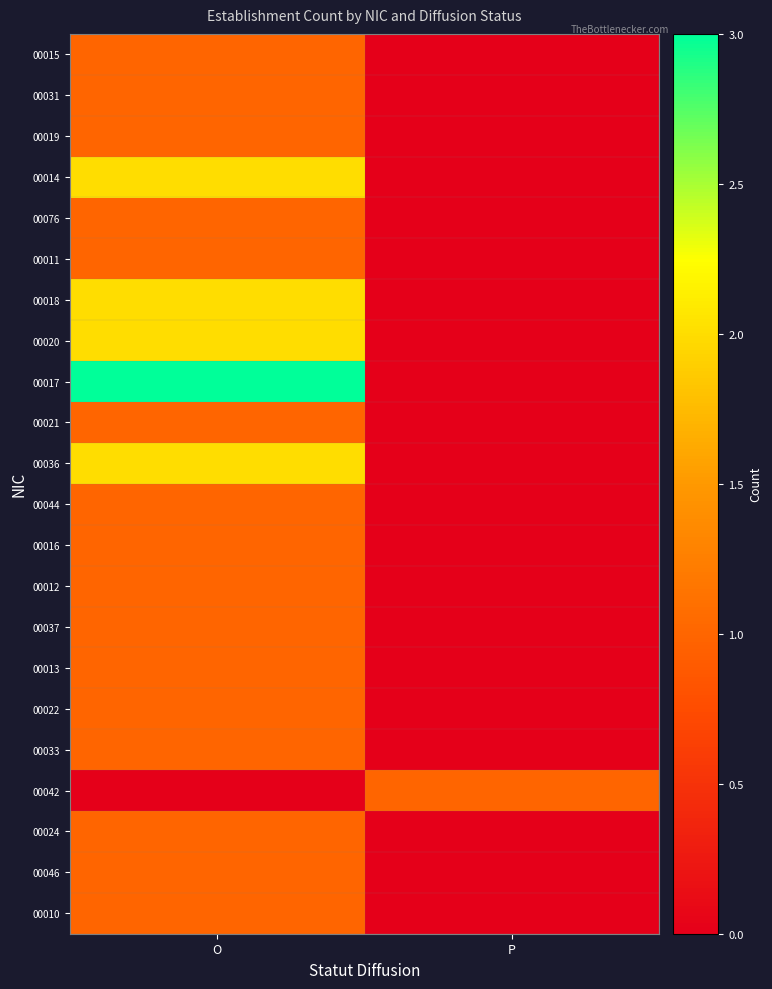

Rank the series by their maximum value, from lowest to highest.

00015, 00031, 00019, 00076, 00011, 00021, 00044, 00016, 00012, 00037, 00013, 00022, 00033, 00042, 00024, 00046, 00010, 00014, 00018, 00020, 00036, 00017